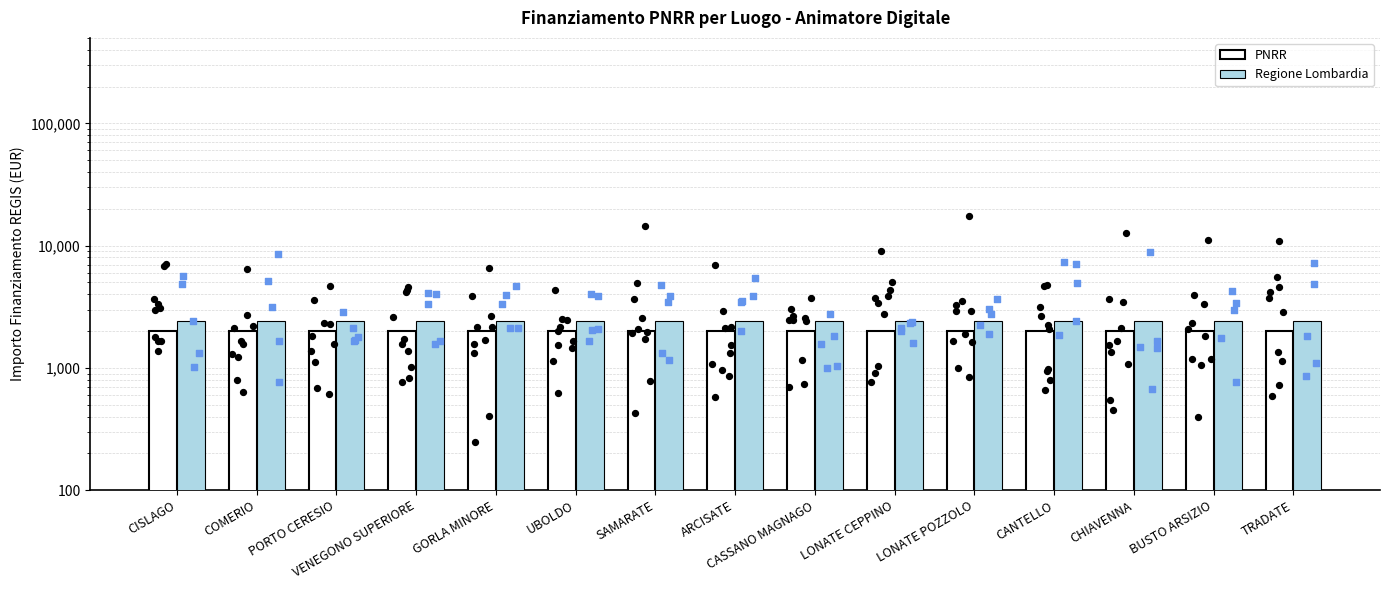

At how many categories does at least one series exceed 2348?

15